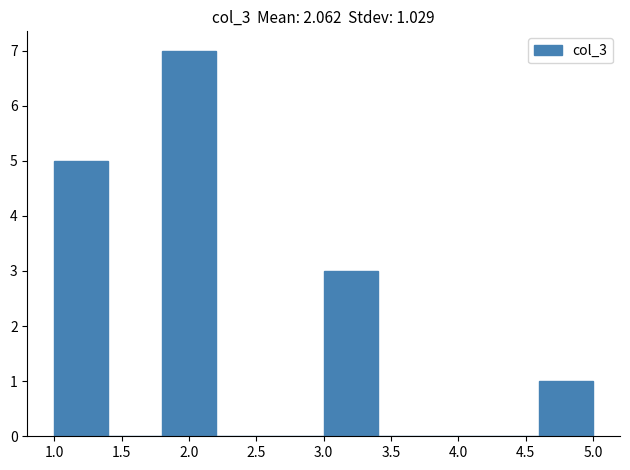

Over which range of the x-axis is the bar tallest?

1.8 to 2.2